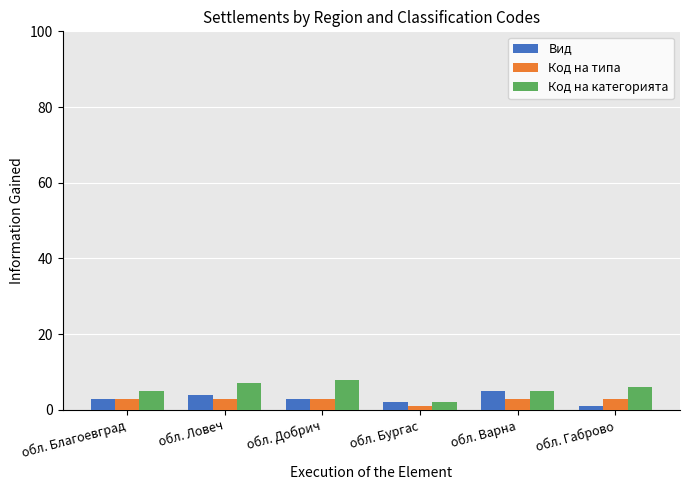

What is the spread (max minus min) of values at обл. Благоевград?

2